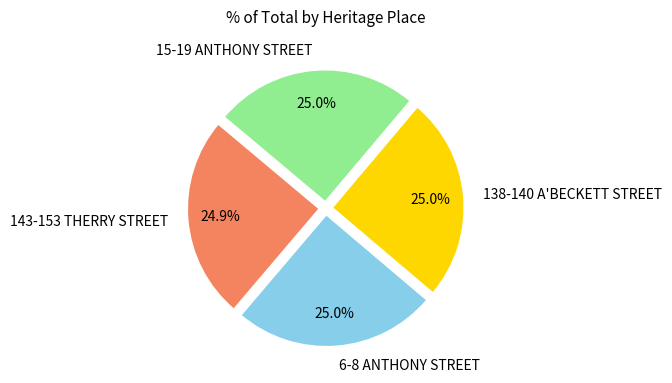

How many segments does this pie chart have?

4